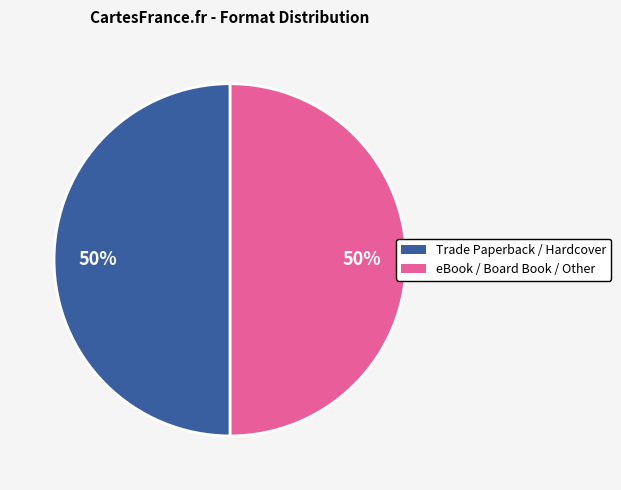

To the nearest percent, what is the average slice percentage?

50%